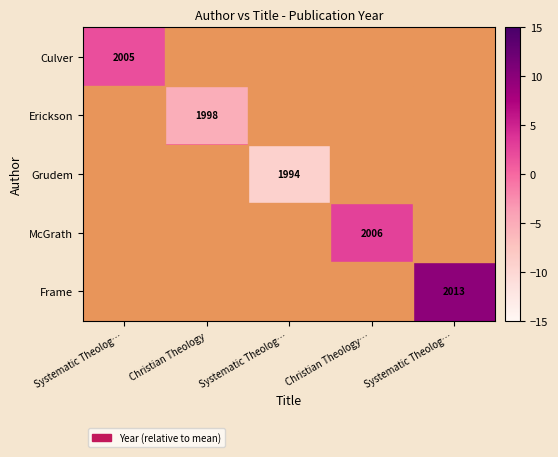

Which series changed the most between Systematic Theolog… and Systematic Theolog…?

Grudem